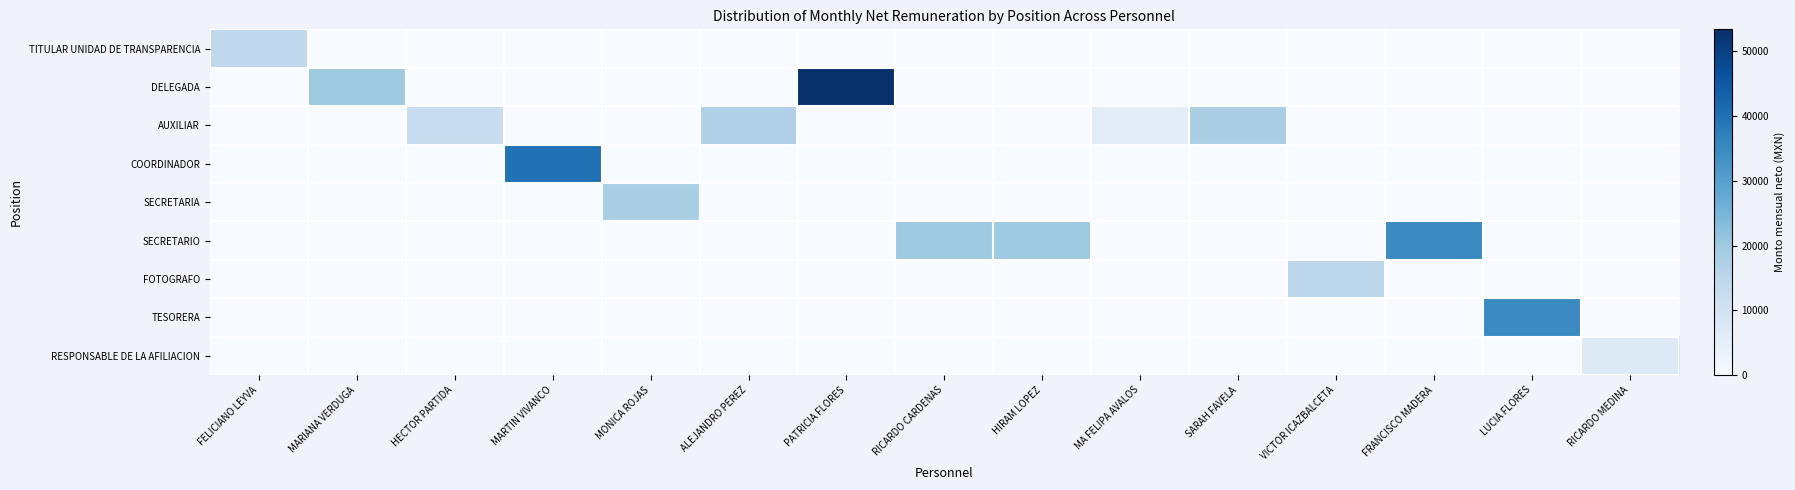

Rank the series at MARTIN VIVANCO from lowest to highest value.

TITULAR UNIDAD DE TRANSPARENCIA, DELEGADA, AUXILIAR, SECRETARIA, SECRETARIO, FOTOGRAFO, TESORERA, RESPONSABLE DE LA AFILIACION, COORDINADOR